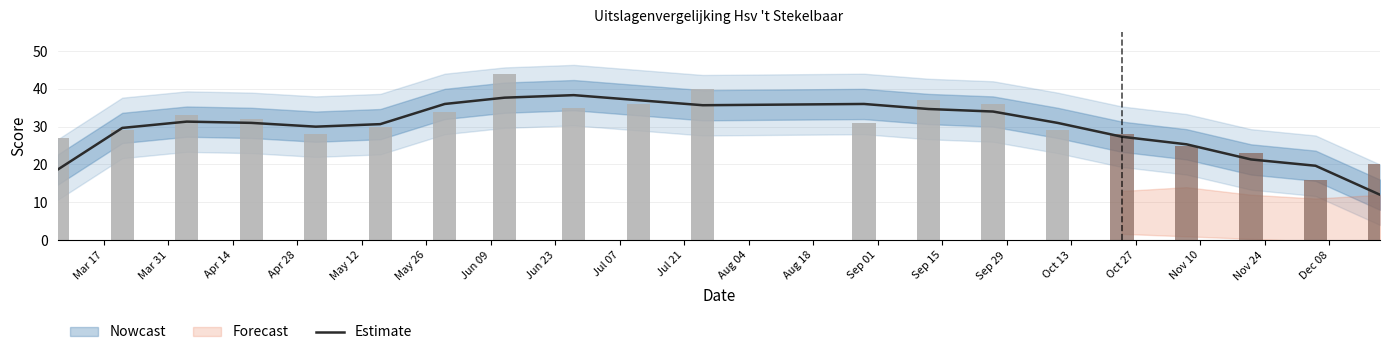

What is the maximum value for Estimate?

38.3